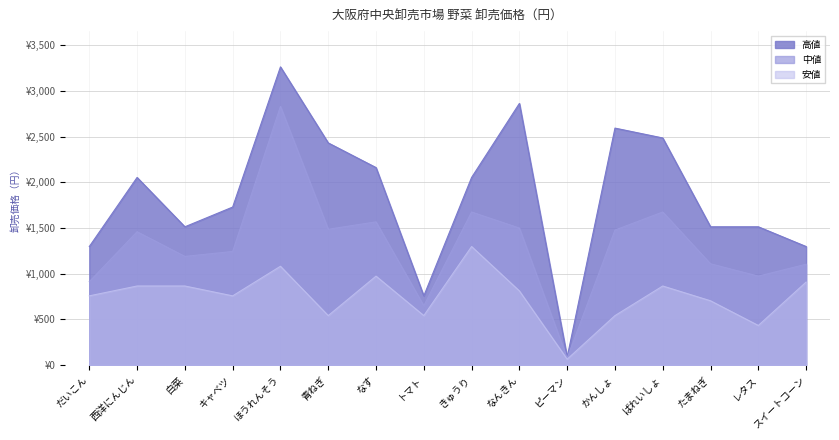

How many categories are shown in the chart?

16